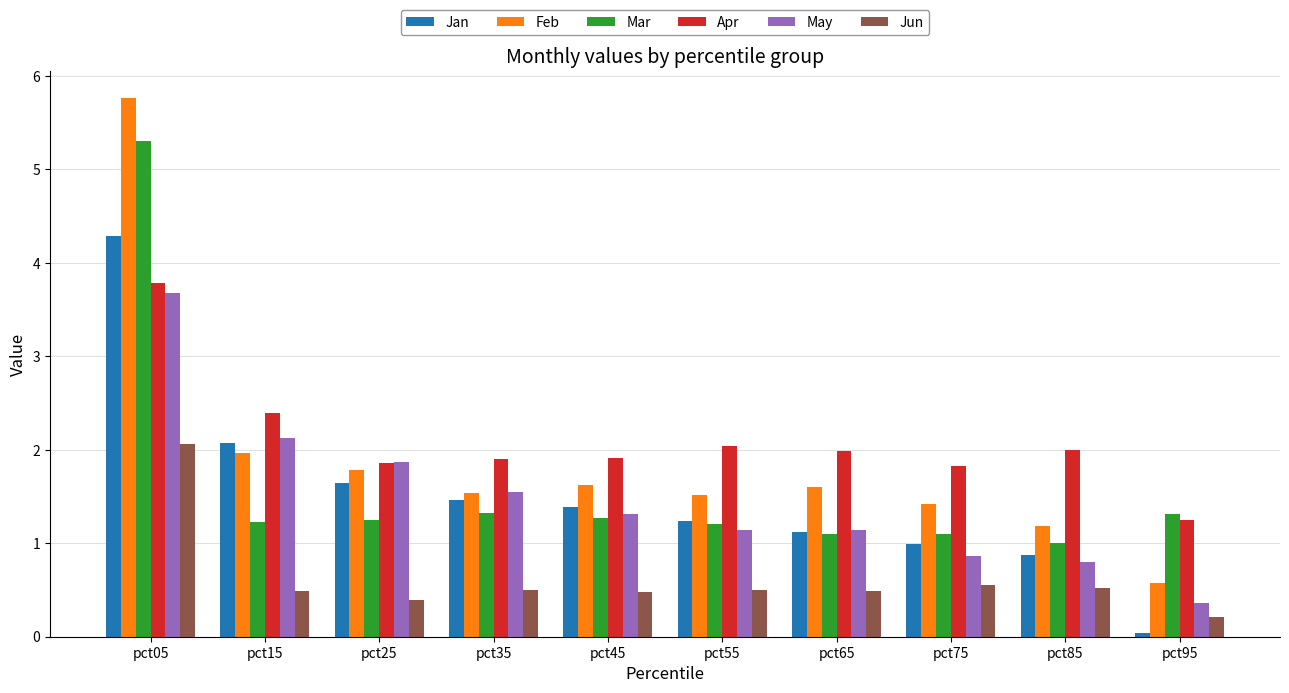

The Mar series shows 0.5 at pct75. True or false?

False